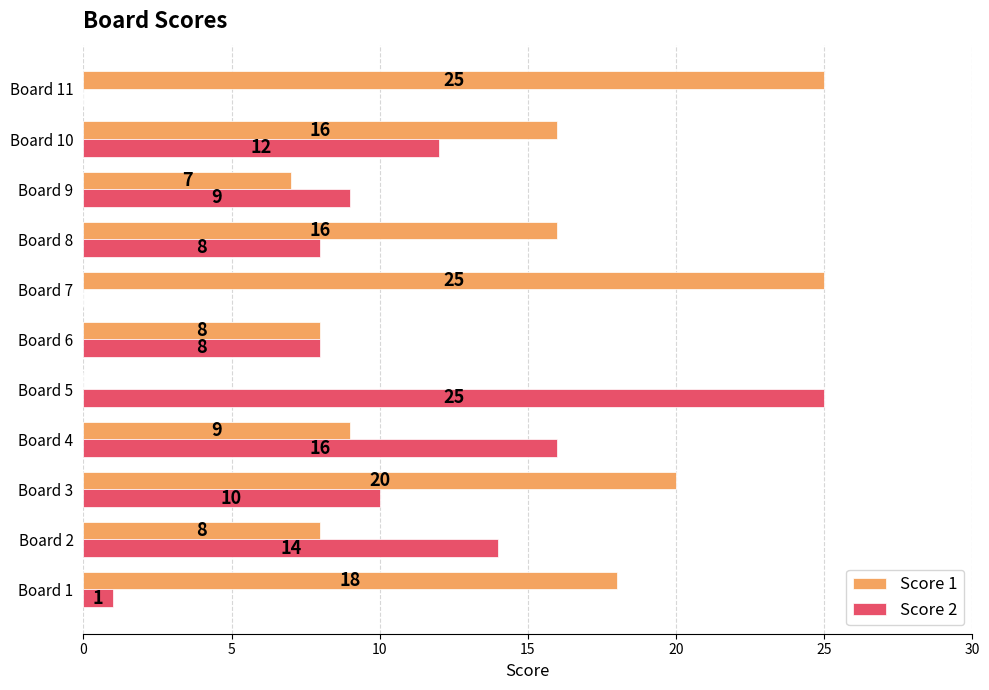

Which series changed the most between Board 8 and Board 11?

Score 1